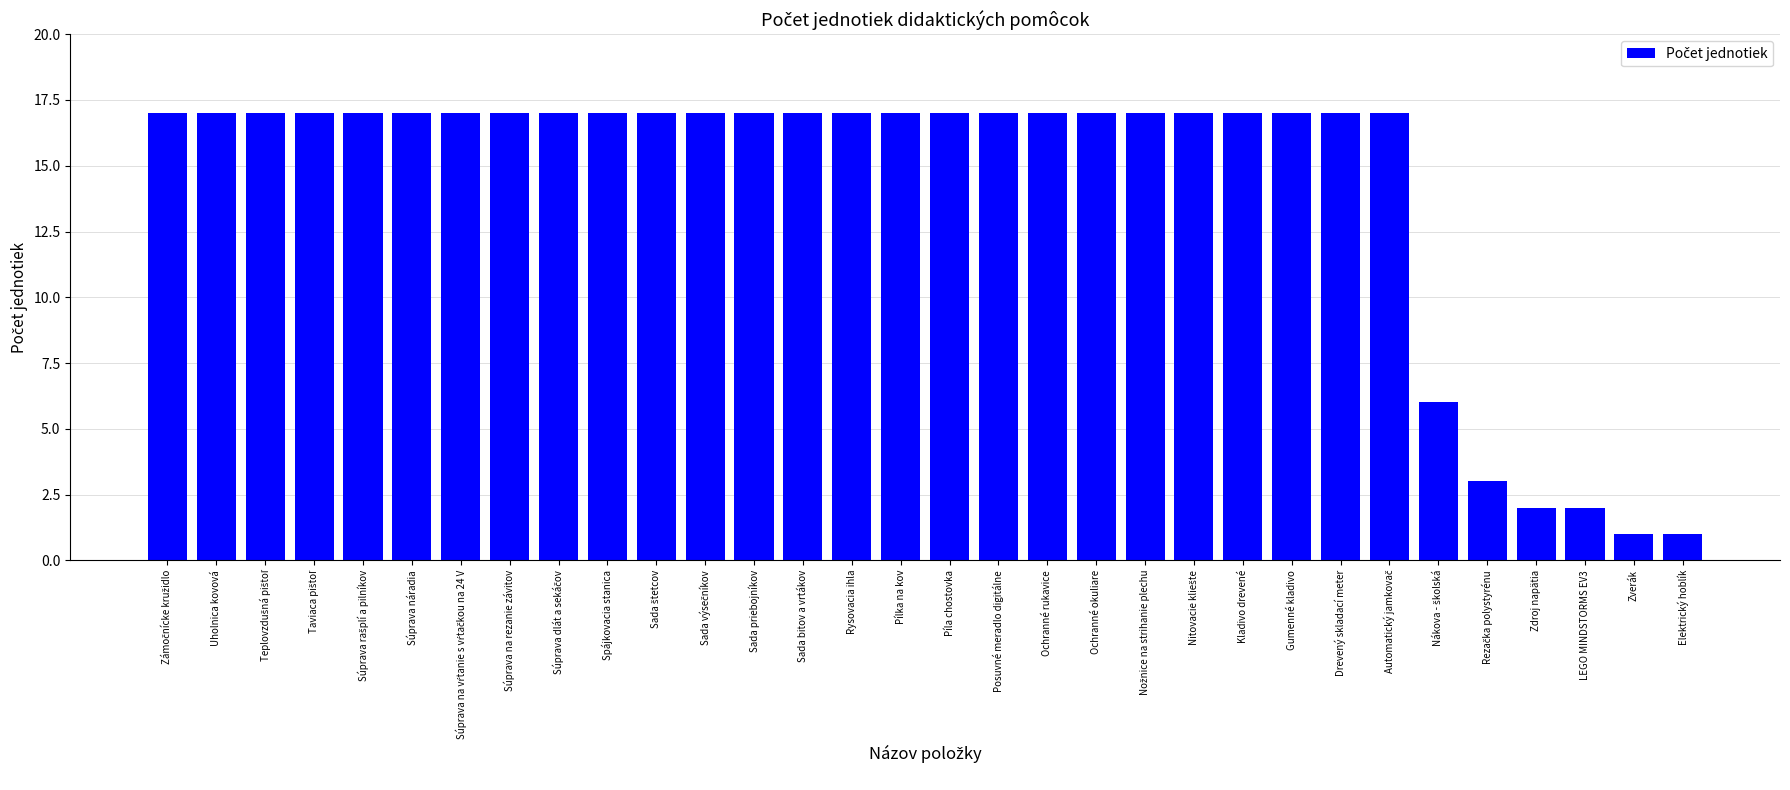

What is the greatest value displayed?

17